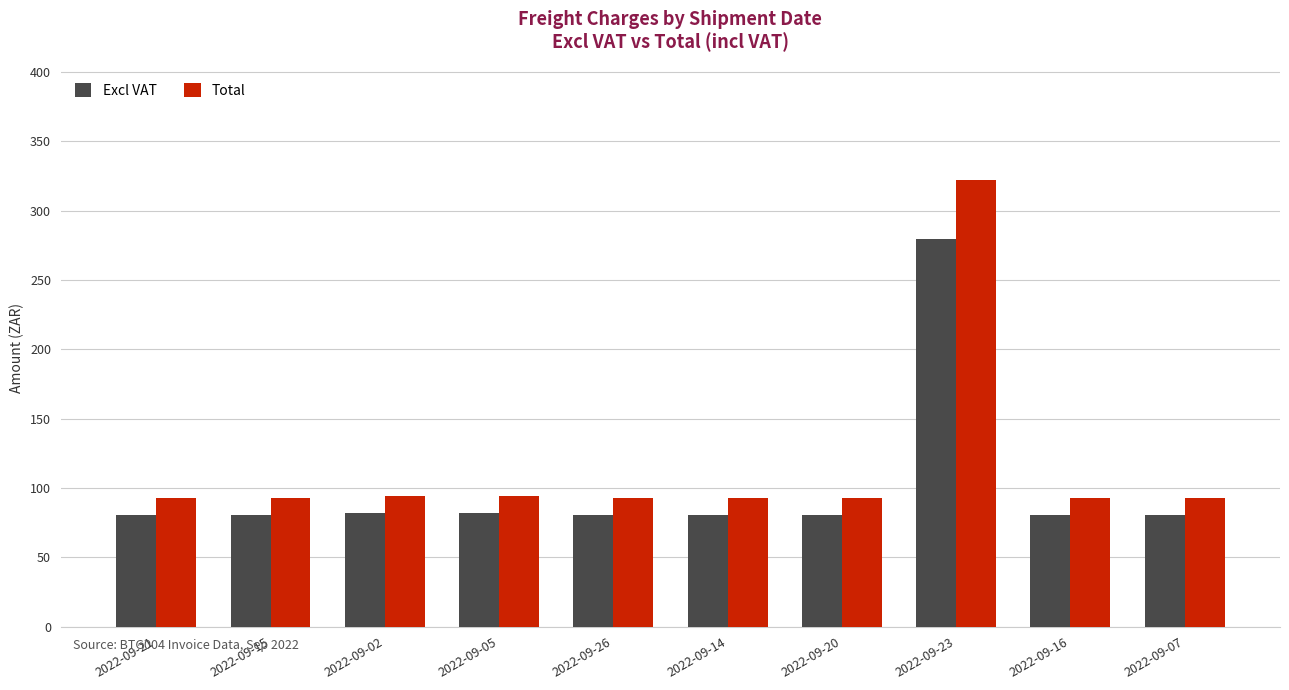

At which category is the sum across all series the highest?

2022-09-23